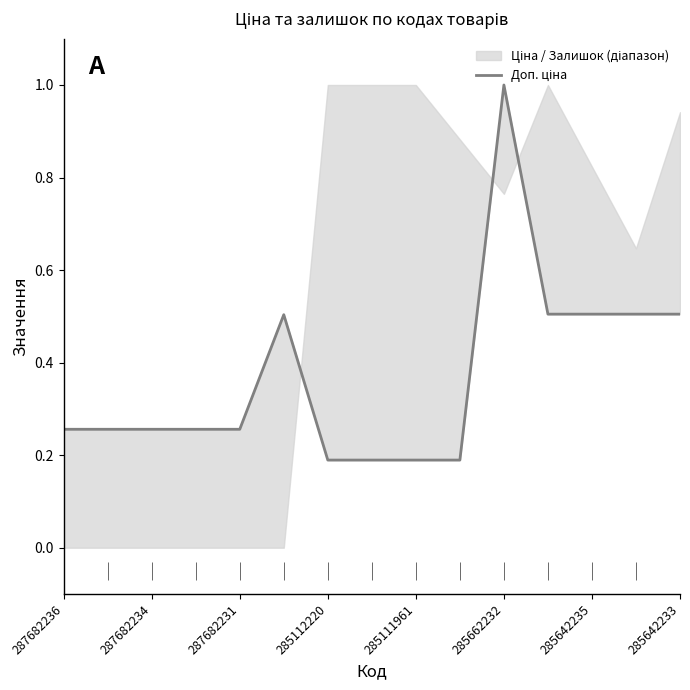

Reading left to right, what are all the values shown in this chart?

0.3	0.3	0.3	0.3	0.3	0.5	0.2	0.2	0.2	0.2	1.0	0.5	0.5	0.5	0.5